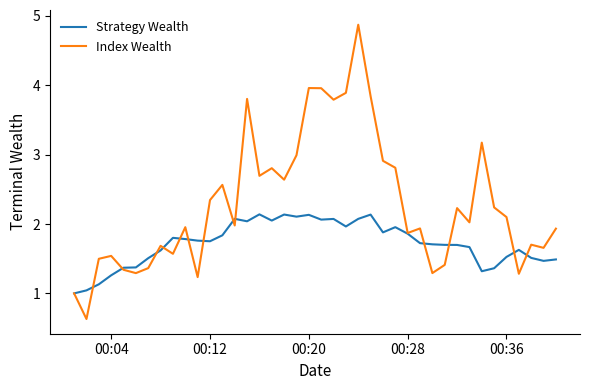

What is the smallest value displayed?

0.6